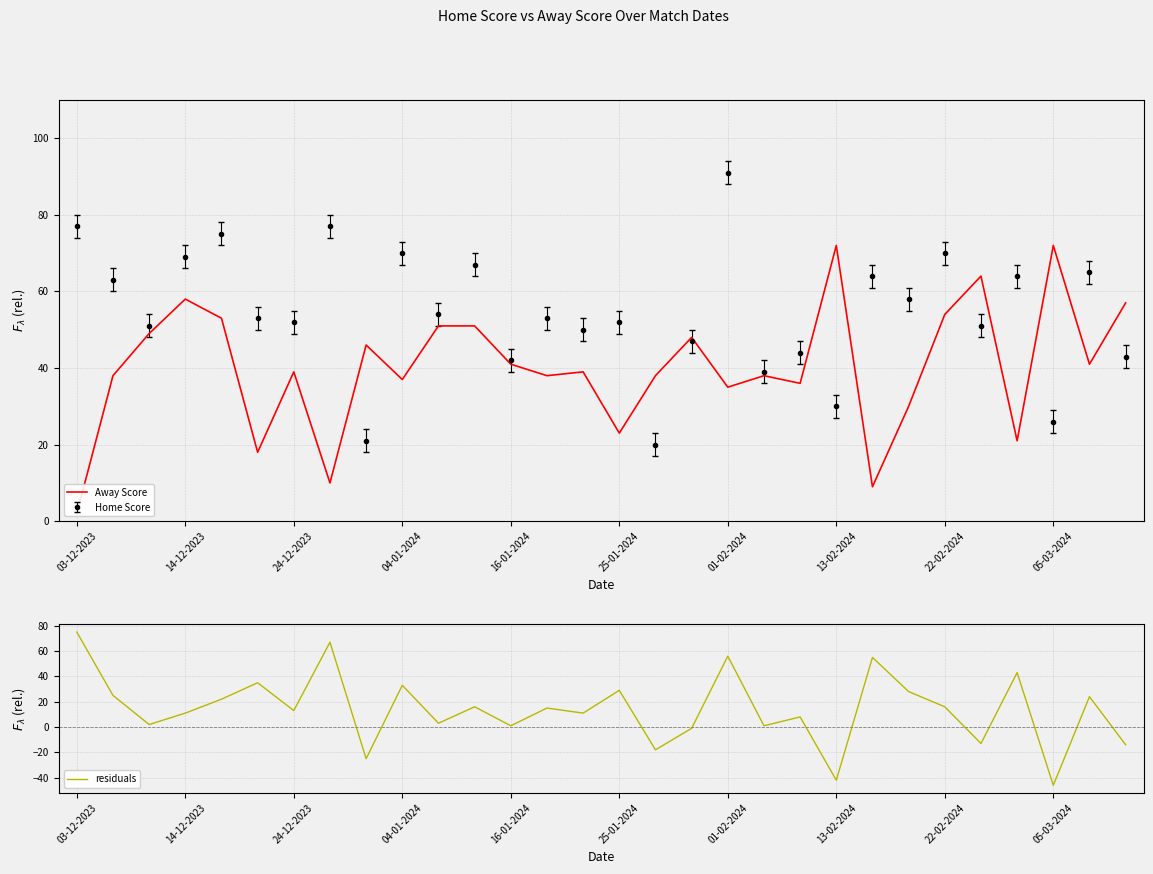

What is the difference between the second highest and second lowest values in the Away Score series?

63